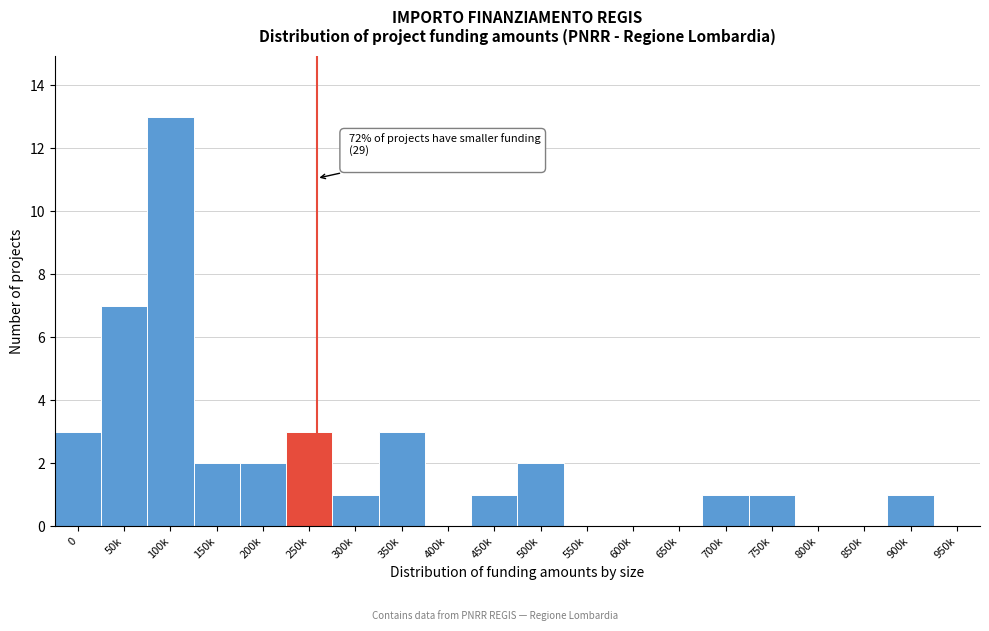

Reading left to right, extract all data points from this chart.

0=3	50k=7	100k=13	150k=2	200k=2	250k=3	300k=1	350k=3	400k=0	450k=1	500k=2	550k=0	600k=0	650k=0	700k=1	750k=1	800k=0	850k=0	900k=1	950k=0